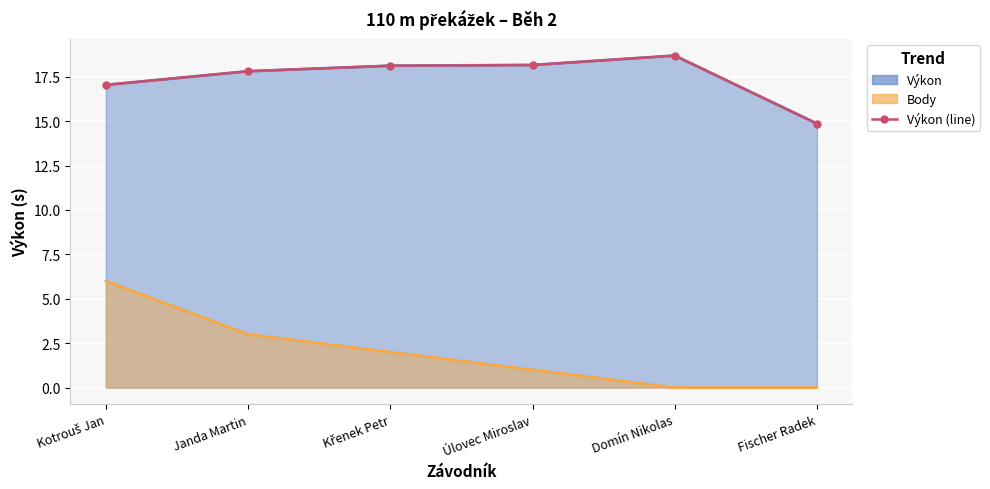

What is the difference between the second highest and second lowest values?

1.1